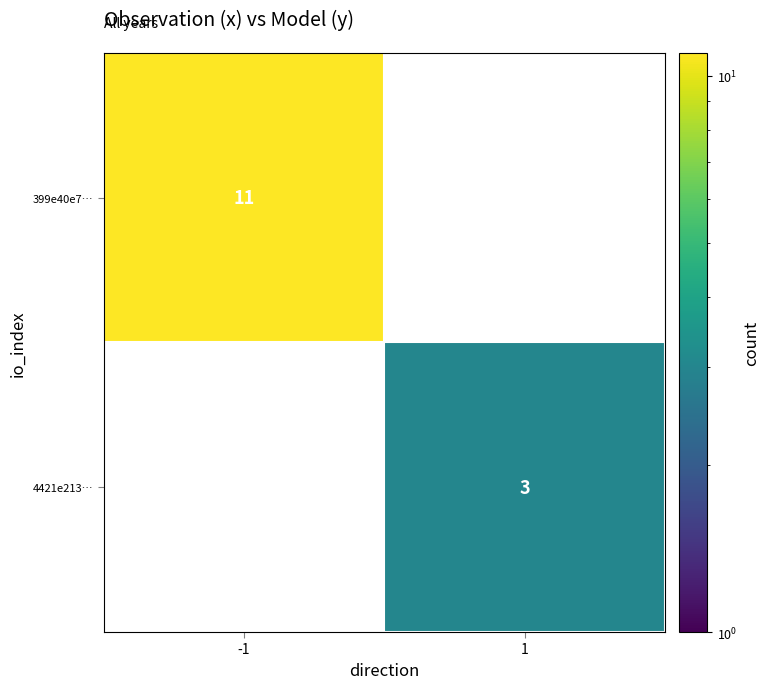

The 4421e213… series shows 3 at 1. True or false?

True